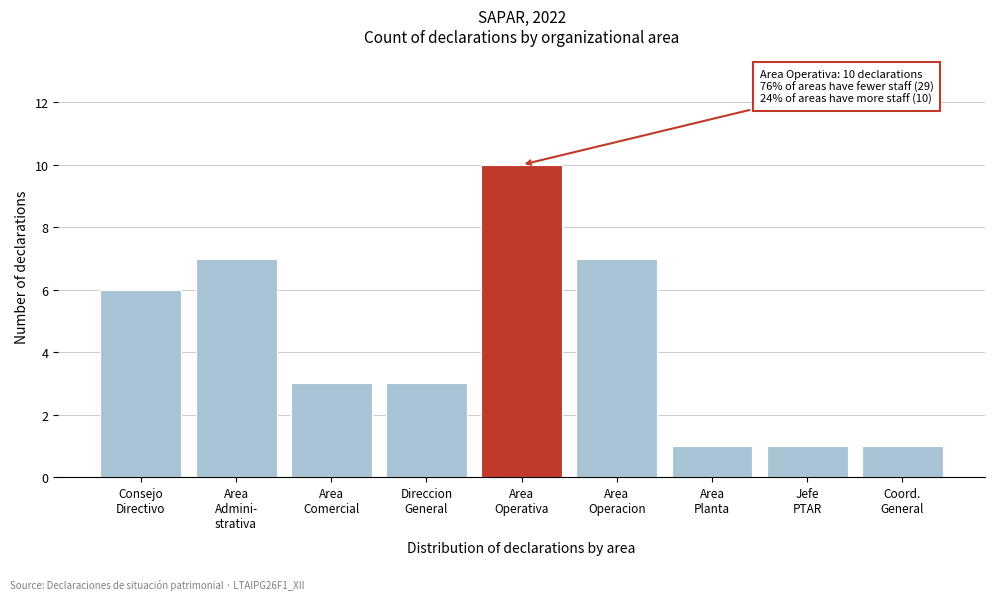

What is the average value?

4